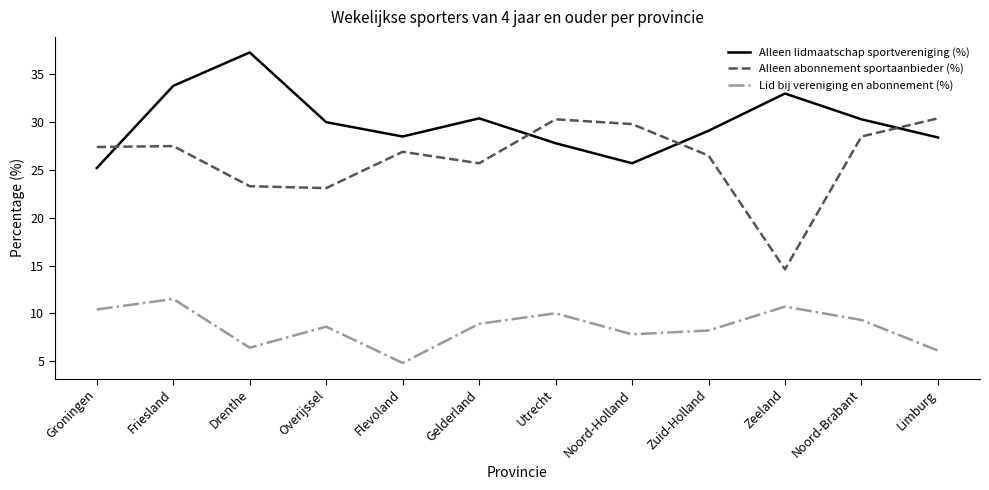

Is it true that Alleen abonnement sportaanbieder (%) equals 28.5 at Noord-Brabant?

True